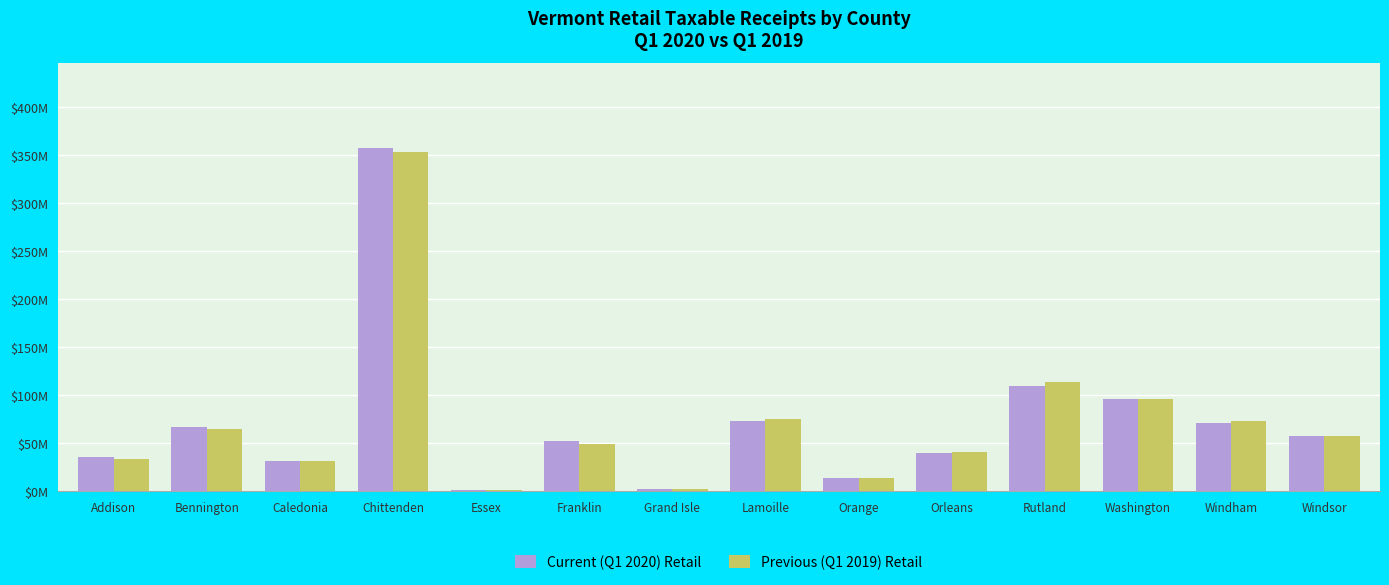

Rank the series at Orange from lowest to highest value.

Previous (Q1 2019) Retail, Current (Q1 2020) Retail